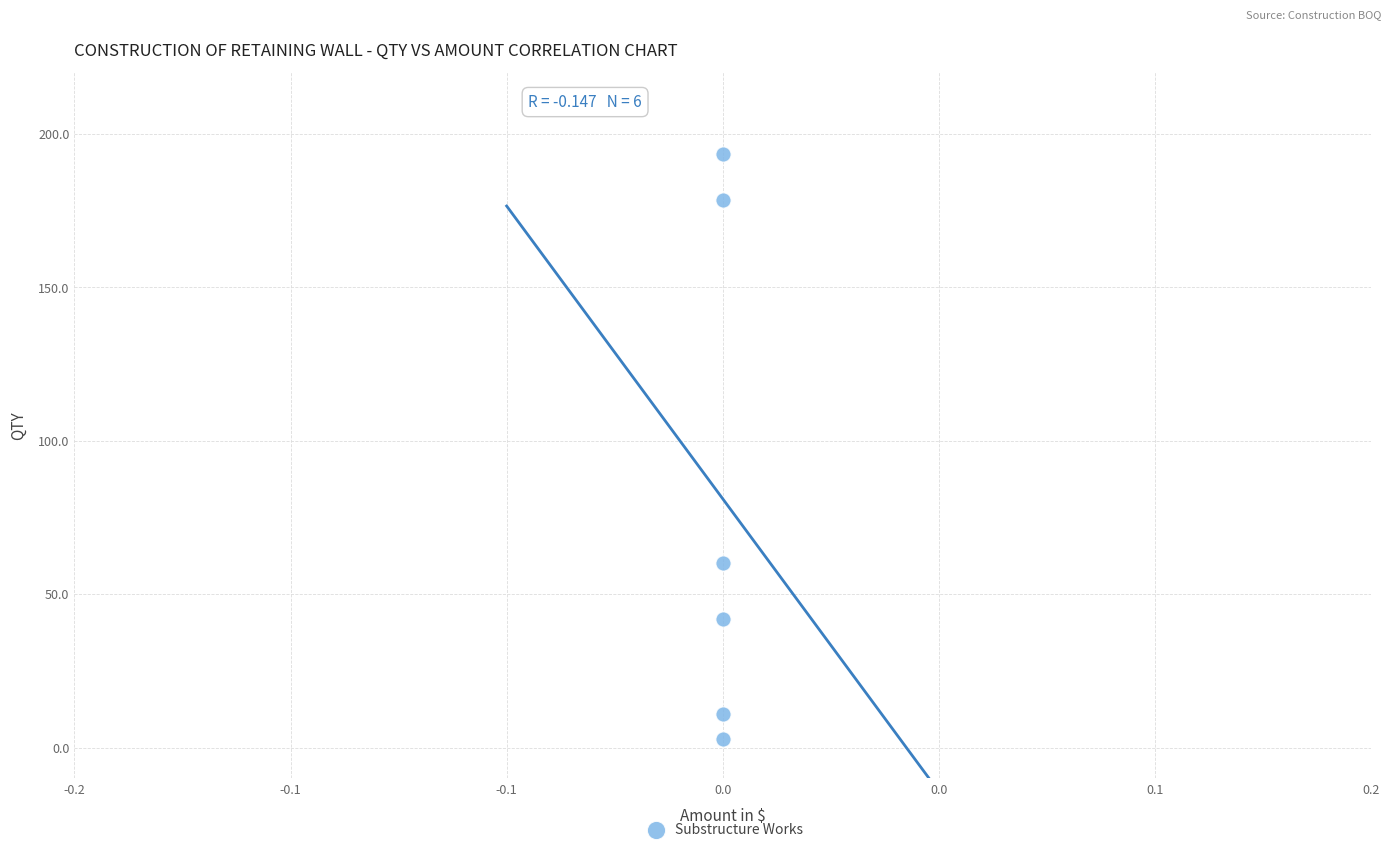

What is the average Y value?

81.2